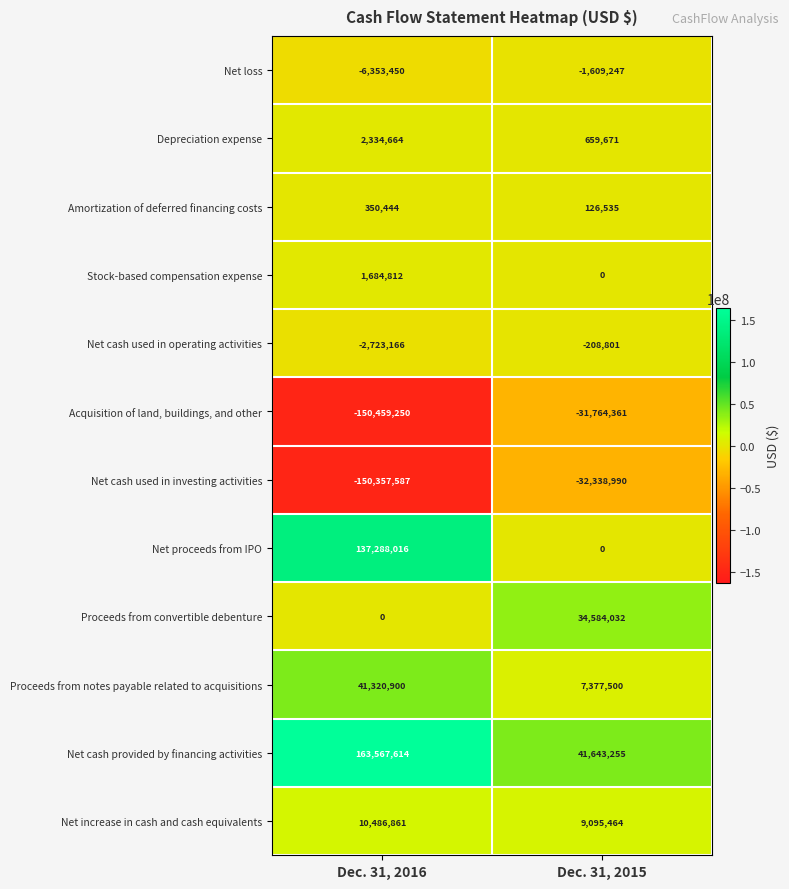

The Net cash used in operating activities series shows -97880 at Dec. 31, 2015. True or false?

False